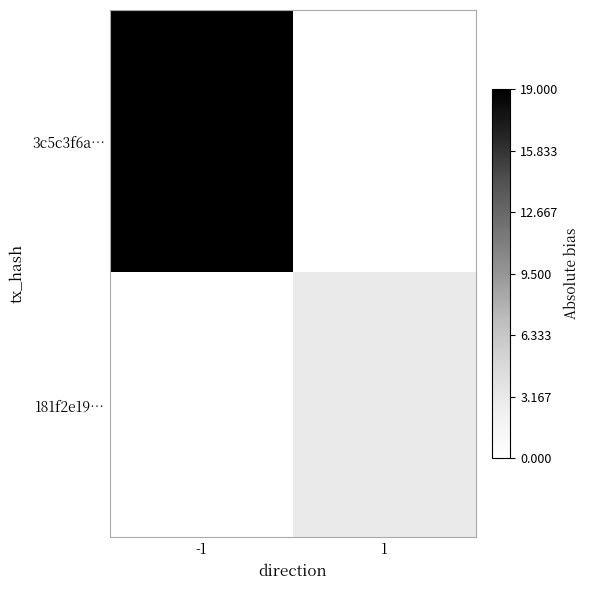

Between -1 and 1, which series saw the biggest shift?

3c5c3f6a…